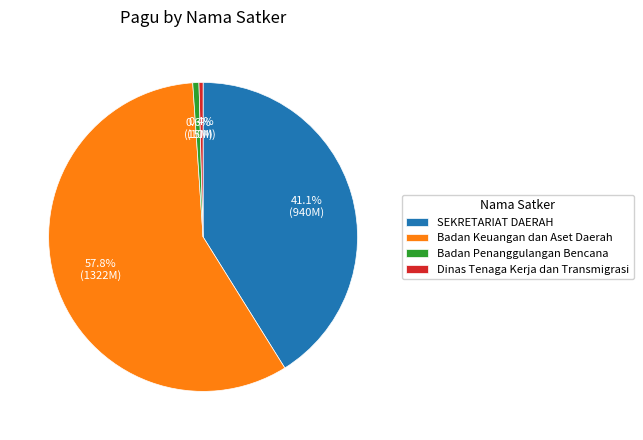

Approximately how many times larger is the value at Badan Keuangan dan Aset Daerah compared to SEKRETARIAT DAERAH?

1.4